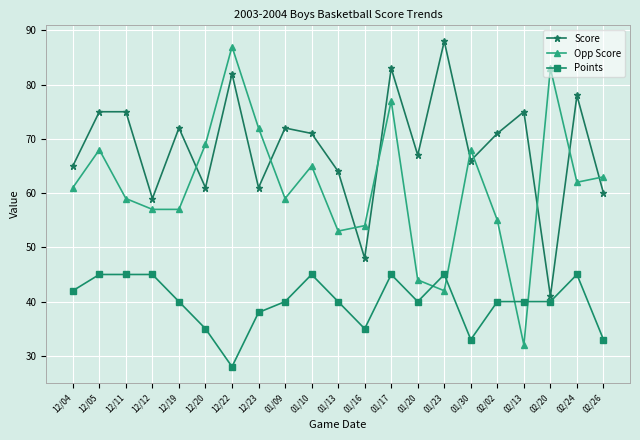

How many values in the Opp Score series are below 61?

10